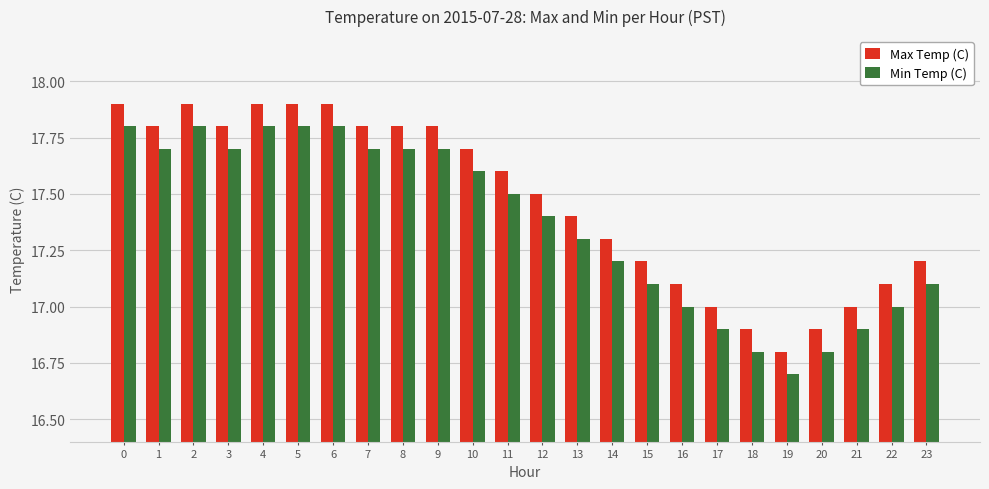

What is the spread (max minus min) of values at 7?

0.1